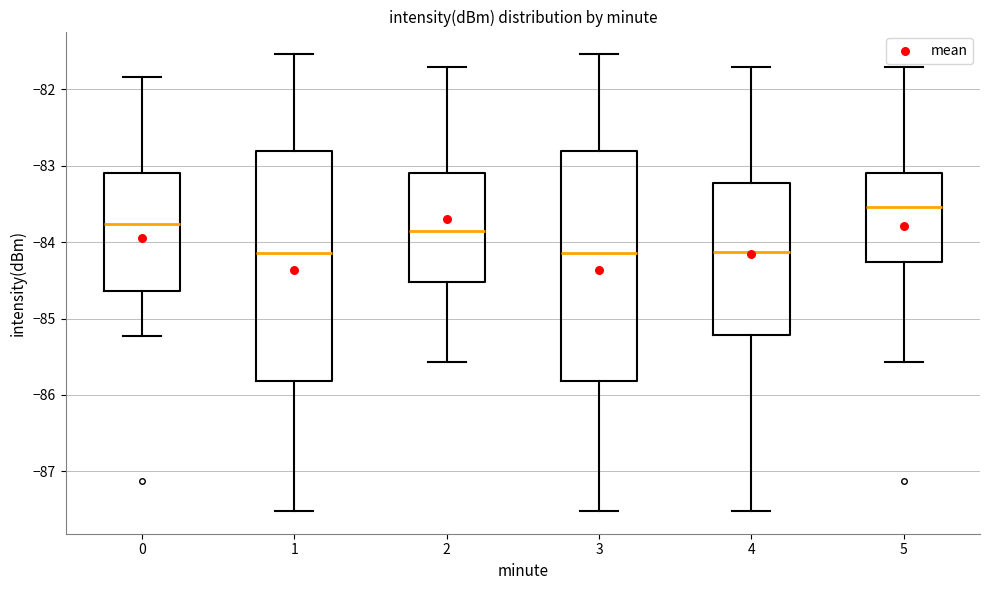

Reading left to right, transcribe this box plot: for each box, give where its median line is, the range the box spans, and where its two whiskers end, as read against the y-axis. The values are not printed on the chart, so give them approximately, as read against the axis.

0: median -83.8, box -84.6 to -83.1, whiskers -85.2 to -81.8
1: median -84.1, box -85.8 to -82.8, whiskers -87.5 to -81.5
2: median -83.8, box -84.5 to -83.1, whiskers -85.6 to -81.7
3: median -84.1, box -85.8 to -82.8, whiskers -87.5 to -81.5
4: median -84.1, box -85.2 to -83.2, whiskers -87.5 to -81.7
5: median -83.5, box -84.3 to -83.1, whiskers -85.6 to -81.7